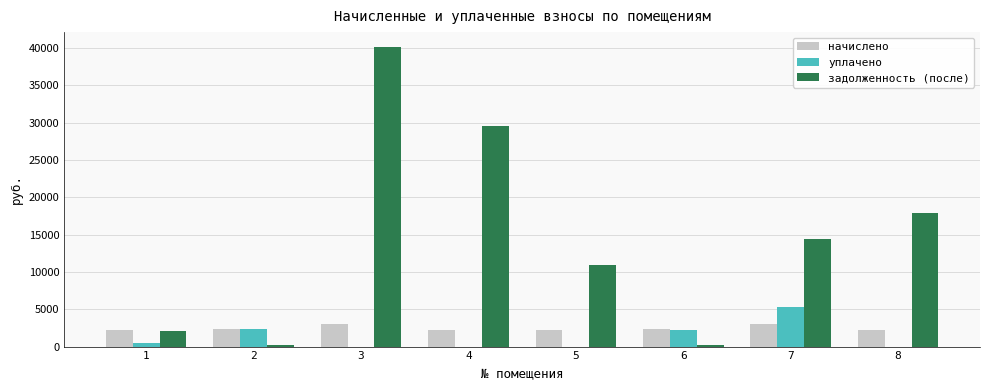

Is the value of задолженность (после) at 6 greater than the value of начислено at 2?

No